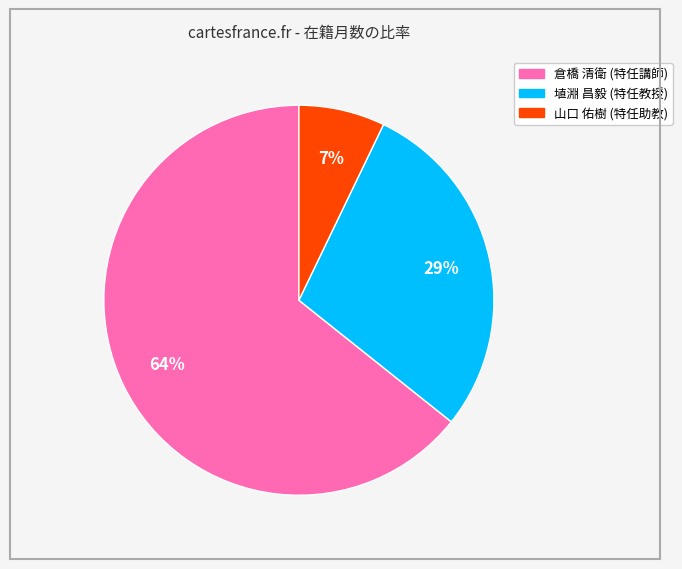

Do 倉橋 清衛 (特任講師) and 山口 佑樹 (特任助教) together represent more than half of the pie?

Yes